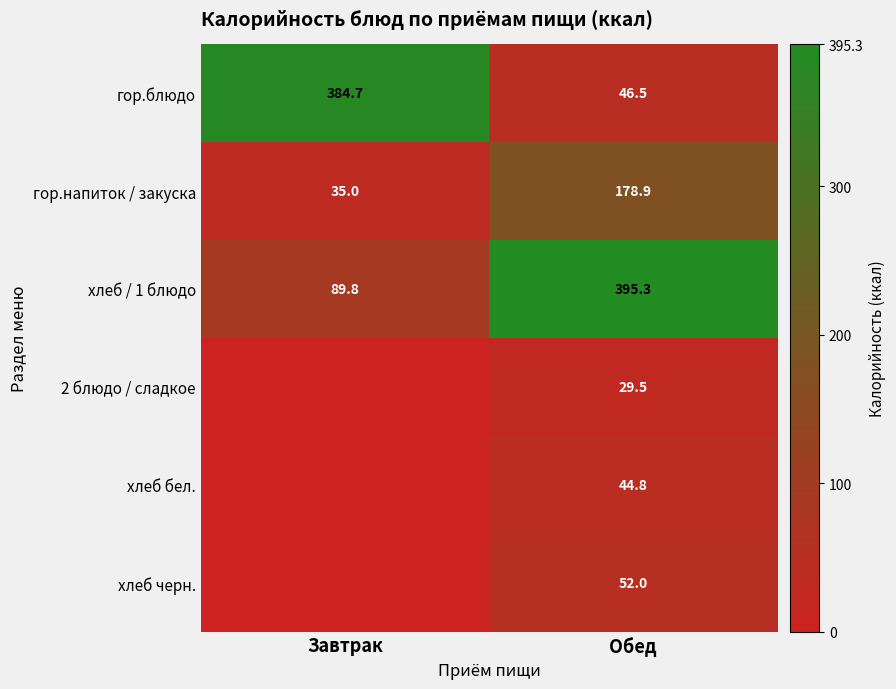

The value of хлеб / 1 блюдо at Обед is 691.4. True or false?

False